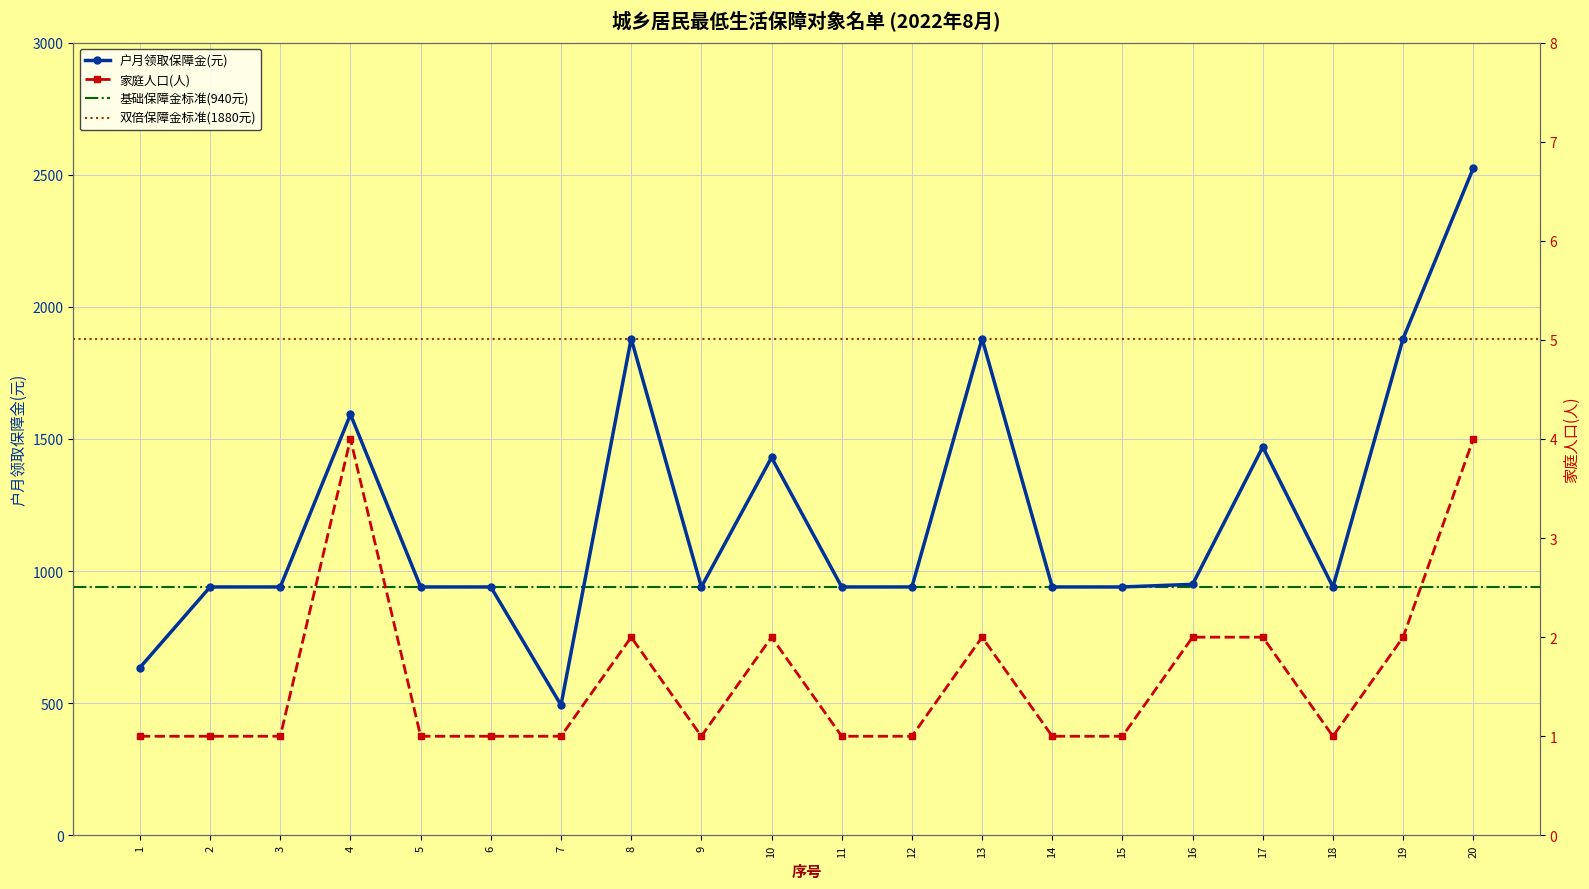

True or false: 户月领取保障金(元) and 家庭人口(人) intersect in this chart.

False